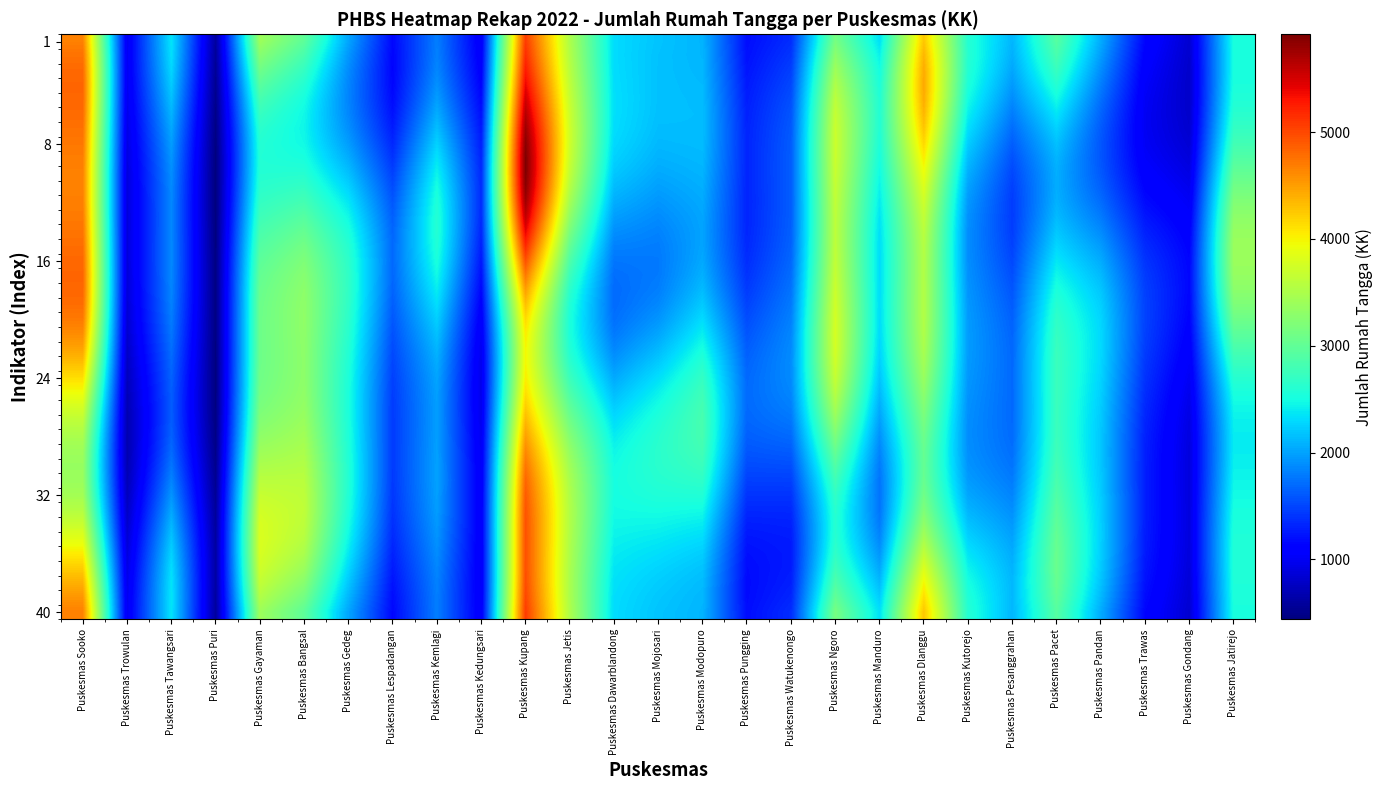

Which has a higher value, Puskesmas Trawas or Puskesmas Mojosari?

Puskesmas Mojosari